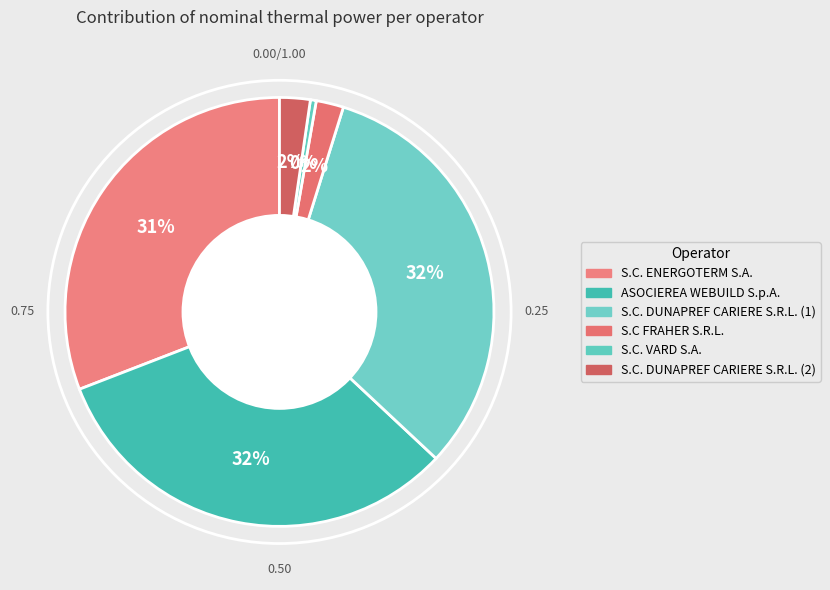

Is there any slice that represents more than half of the pie?

No